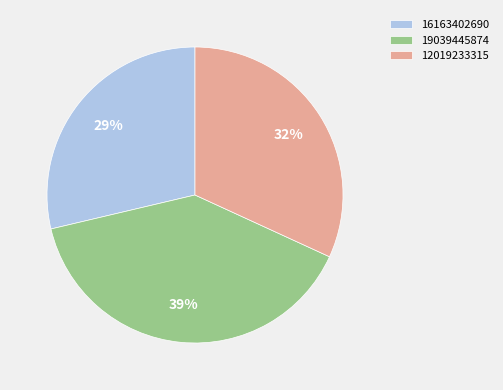

True or false: 12019233315 accounts for 44% of the total.

False